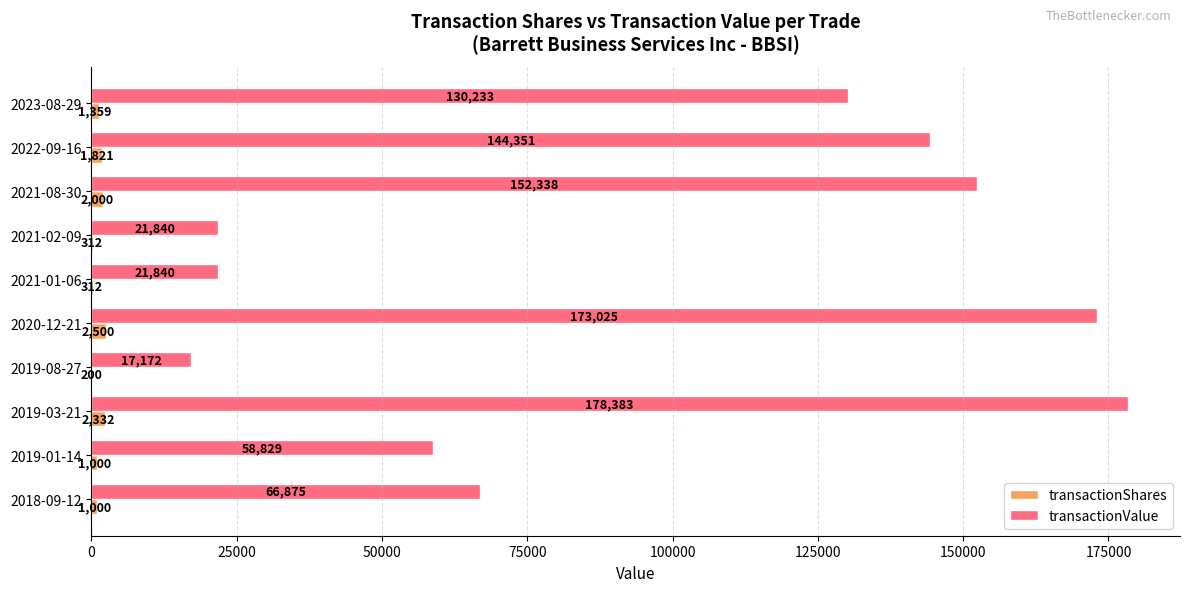

Which series has the largest total across all categories?

transactionValue